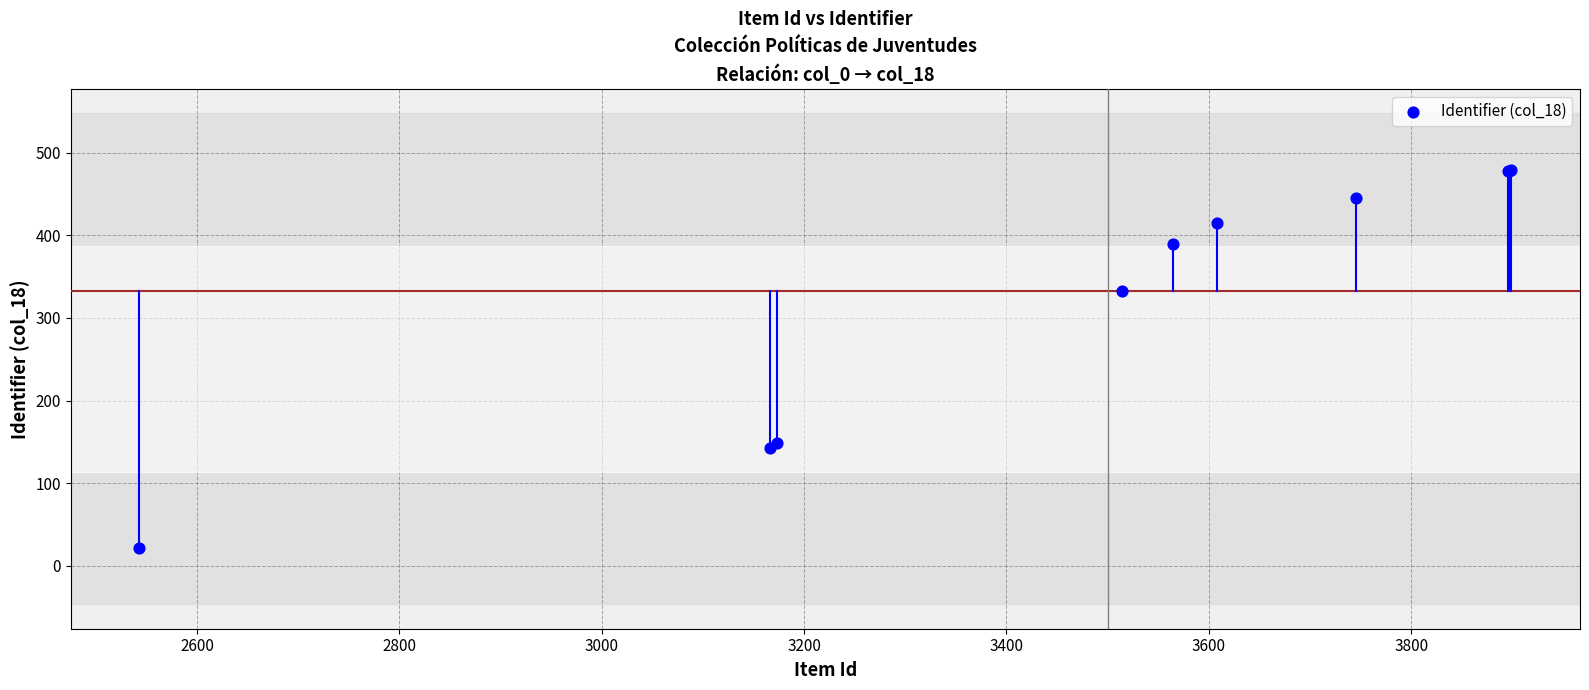

What Y value in the scatter plot is closest to 250?

333